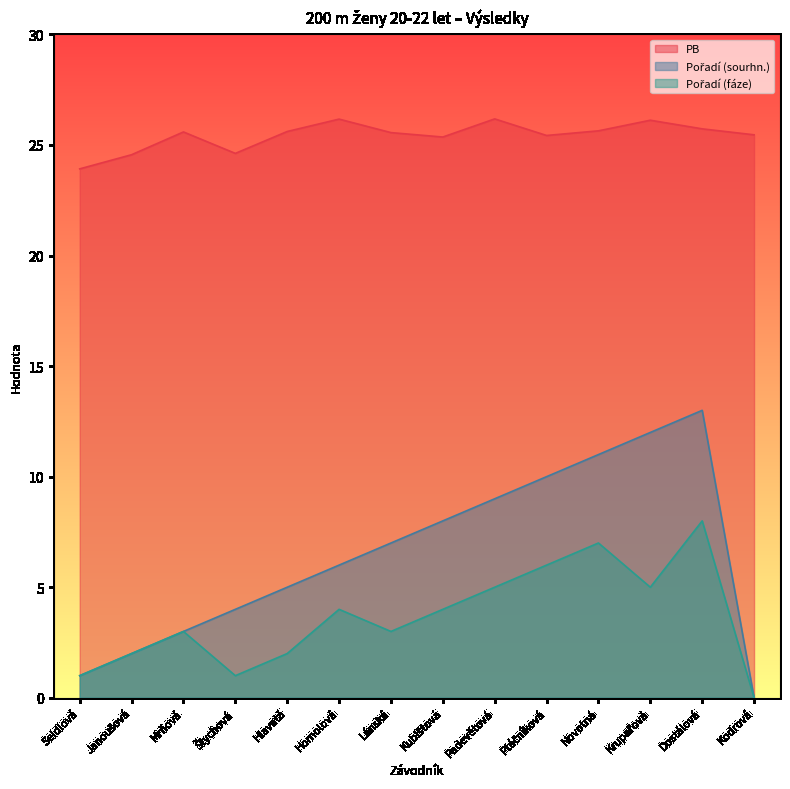

True or false: Pořadí (sourhn.) has a value of 16.1 at Padevětová.

False